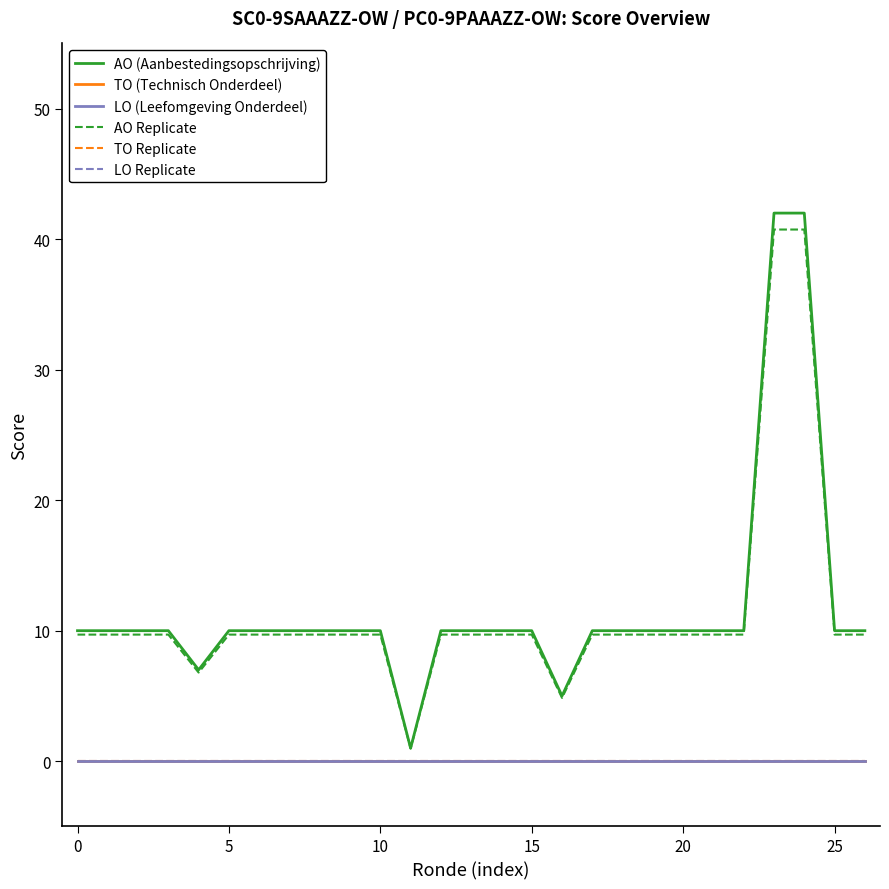

Reading left to right, extract all data points from this chart.

AO (Aanbestedingsopschrijving): 10.0	10.0	10.0	10.0	7.0	10.0	10.0	10.0	10.0	10.0	10.0	1.0	10.0	10.0	10.0	10.0	5.0	10.0	10.0	10.0	10.0	10.0	10.0	42.0	42.0	10.0	10.0
TO (Technisch Onderdeel): 0.0	0.0	0.0	0.0	0.0	0.0	0.0	0.0	0.0	0.0	0.0	0.0	0.0	0.0	0.0	0.0	0.0	0.0	0.0	0.0	0.0	0.0	0.0	0.0	0.0	0.0	0.0
LO (Leefomgeving Onderdeel): 0.0	0.0	0.0	0.0	0.0	0.0	0.0	0.0	0.0	0.0	0.0	0.0	0.0	0.0	0.0	0.0	0.0	0.0	0.0	0.0	0.0	0.0	0.0	0.0	0.0	0.0	0.0
AO Replicate: 9.7	9.7	9.7	9.7	6.8	9.7	9.7	9.7	9.7	9.7	9.7	1.0	9.7	9.7	9.7	9.7	4.8	9.7	9.7	9.7	9.7	9.7	9.7	40.7	40.7	9.7	9.7
TO Replicate: 0.0	0.0	0.0	0.0	0.0	0.0	0.0	0.0	0.0	0.0	0.0	0.0	0.0	0.0	0.0	0.0	0.0	0.0	0.0	0.0	0.0	0.0	0.0	0.0	0.0	0.0	0.0
LO Replicate: 0.0	0.0	0.0	0.0	0.0	0.0	0.0	0.0	0.0	0.0	0.0	0.0	0.0	0.0	0.0	0.0	0.0	0.0	0.0	0.0	0.0	0.0	0.0	0.0	0.0	0.0	0.0